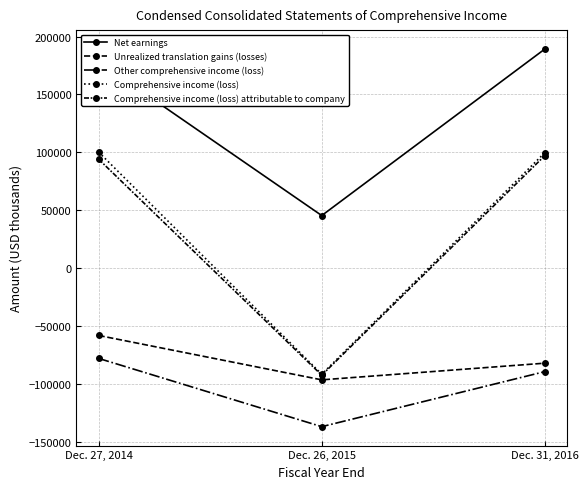

How many lines are shown in the chart?

5